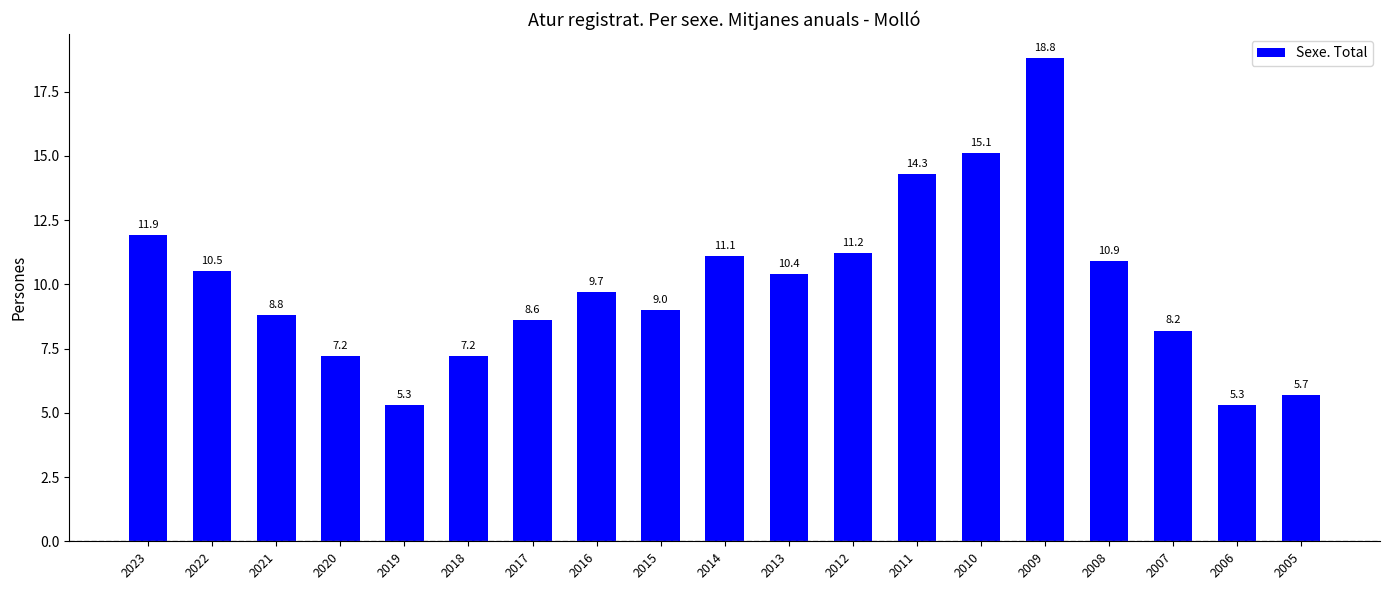

Does the chart contain stacked bars?

No